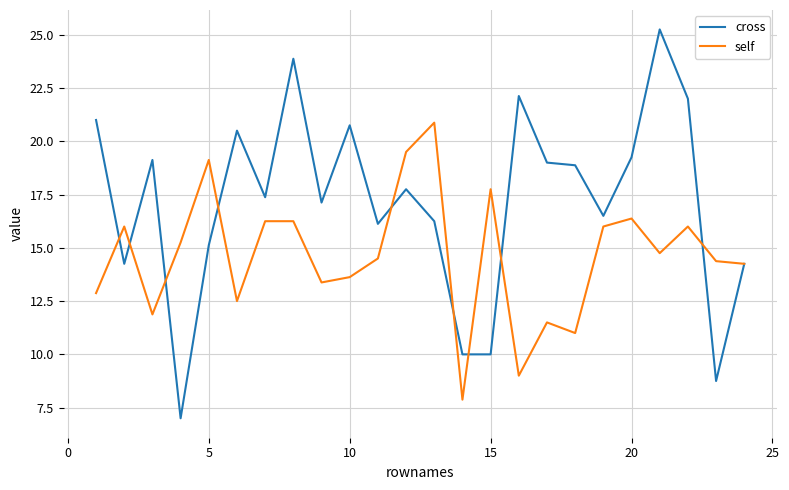

List the series in order of their peak value, highest first.

cross, self